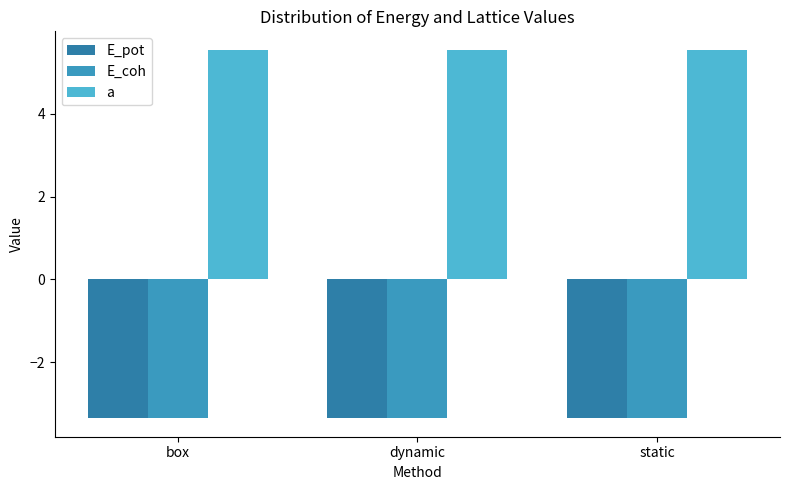

What is the highest value of the E_pot series?

-3.4